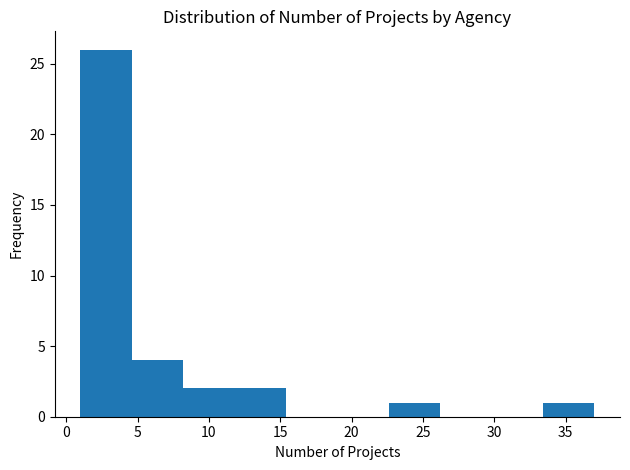

What is the height of the bar covering 1.0 to 4.6 on the x-axis? Neither the bar edges nor the heights are printed on the chart, so give them approximately, as read against the axes.

26